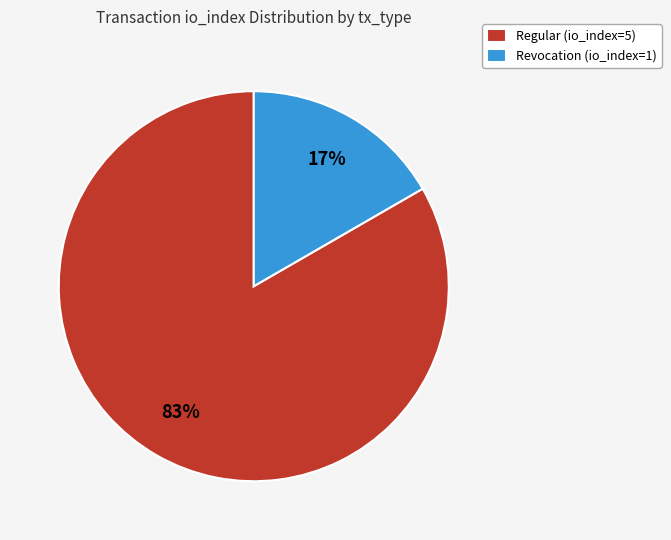

Approximately how many times larger is the value at Revocation (io_index=1) compared to Regular (io_index=5)?

0.2